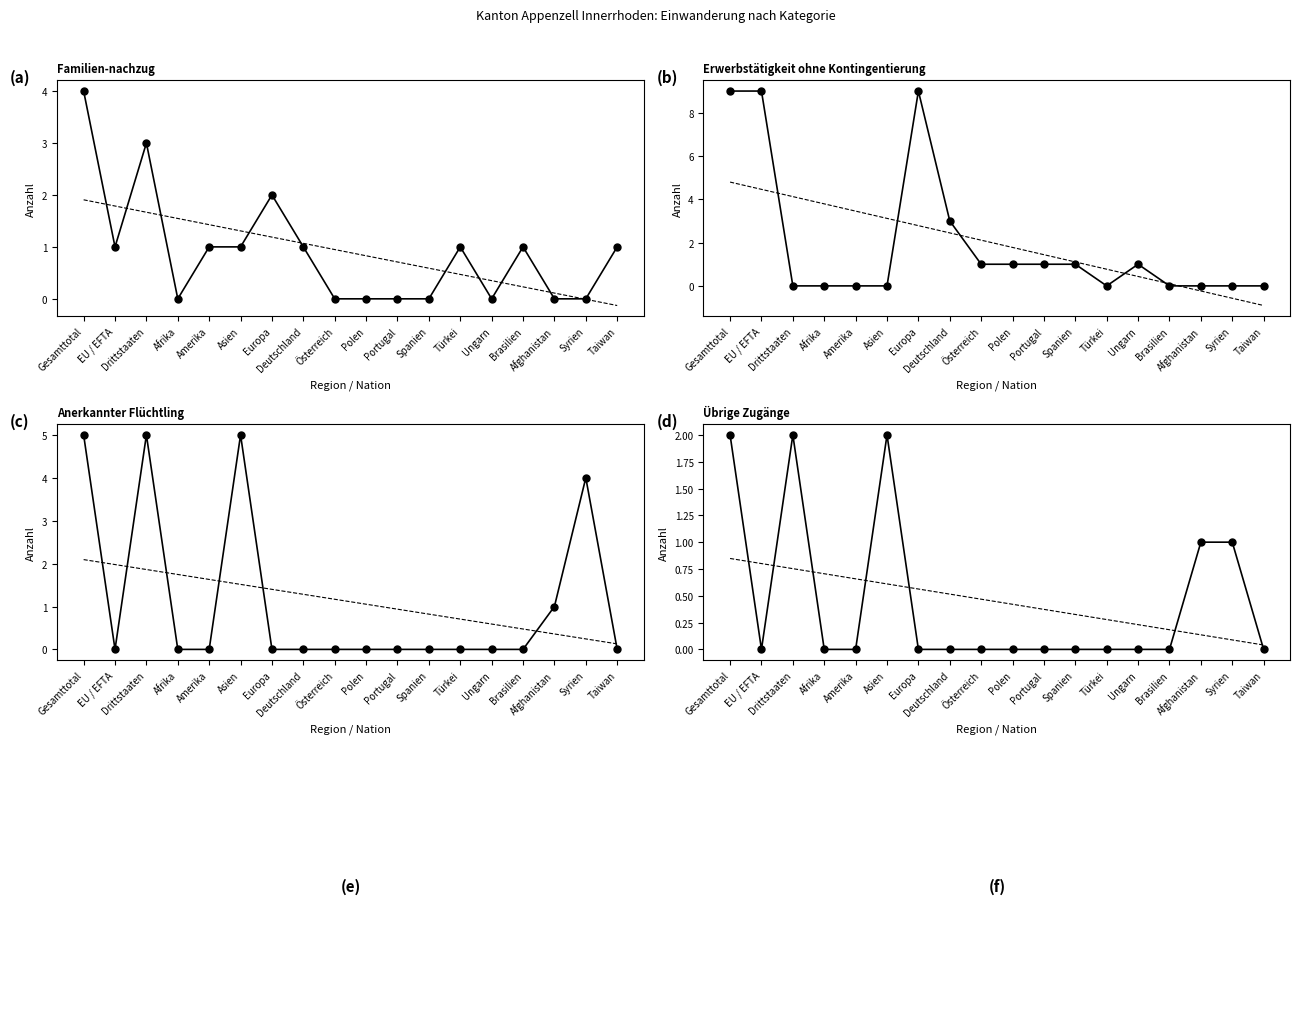

At which category does Anerkannter Flüchtling (col_8) reach its first local peak?

Drittstaaten